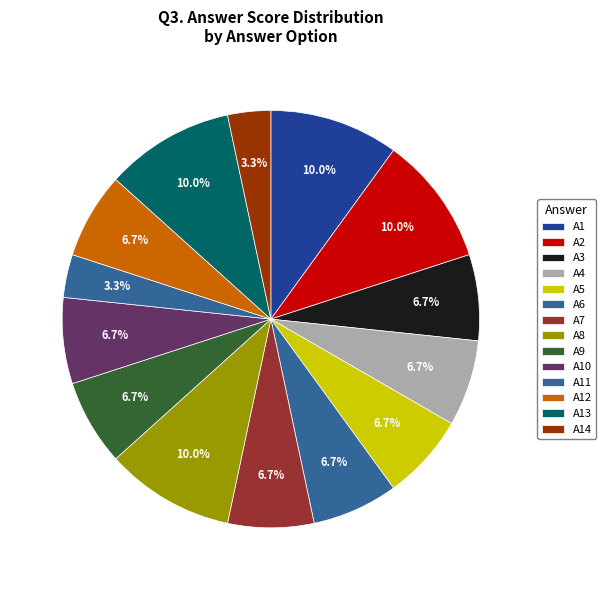

How many segments does this pie chart have?

14